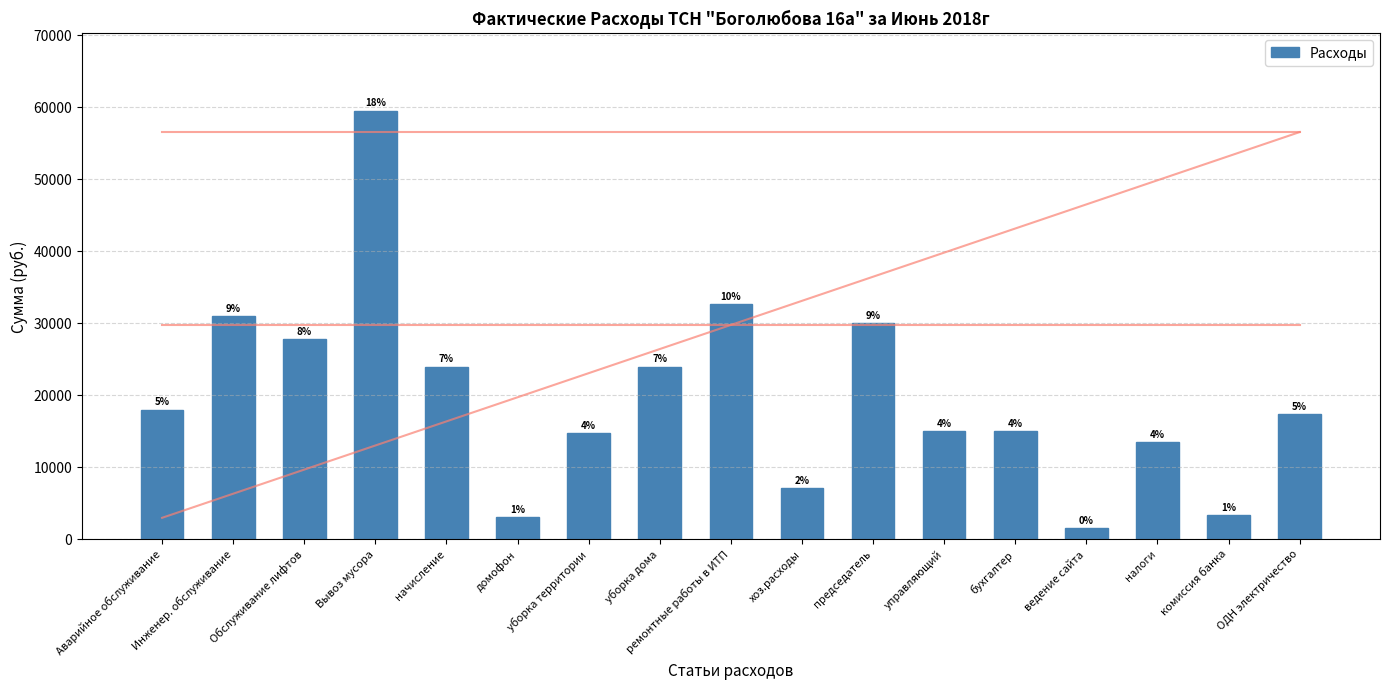

List the labels in order of value, smallest first.

ведение сайта, домофон, комиссия банка, хоз.расходы, налоги, уборка территории, управляющий, бухгалтер, ОДН электричество, Аварийное обслуживание, начисление, уборка дома, Обслуживание лифтов, председатель, Инженер. обслуживание, ремонтные работы в ИТП, Вывоз мусора